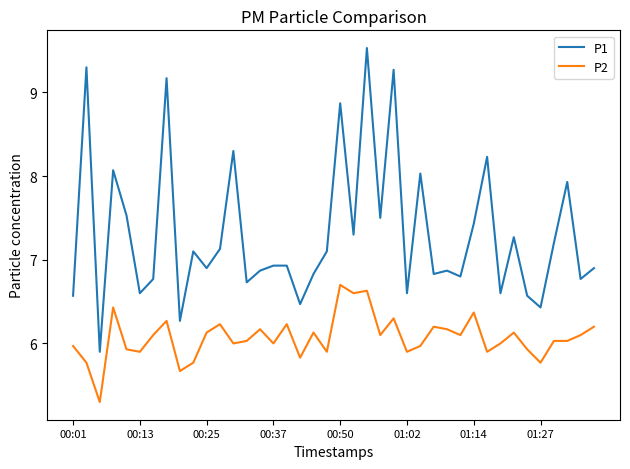

What are all the series names shown in the legend?

P1, P2